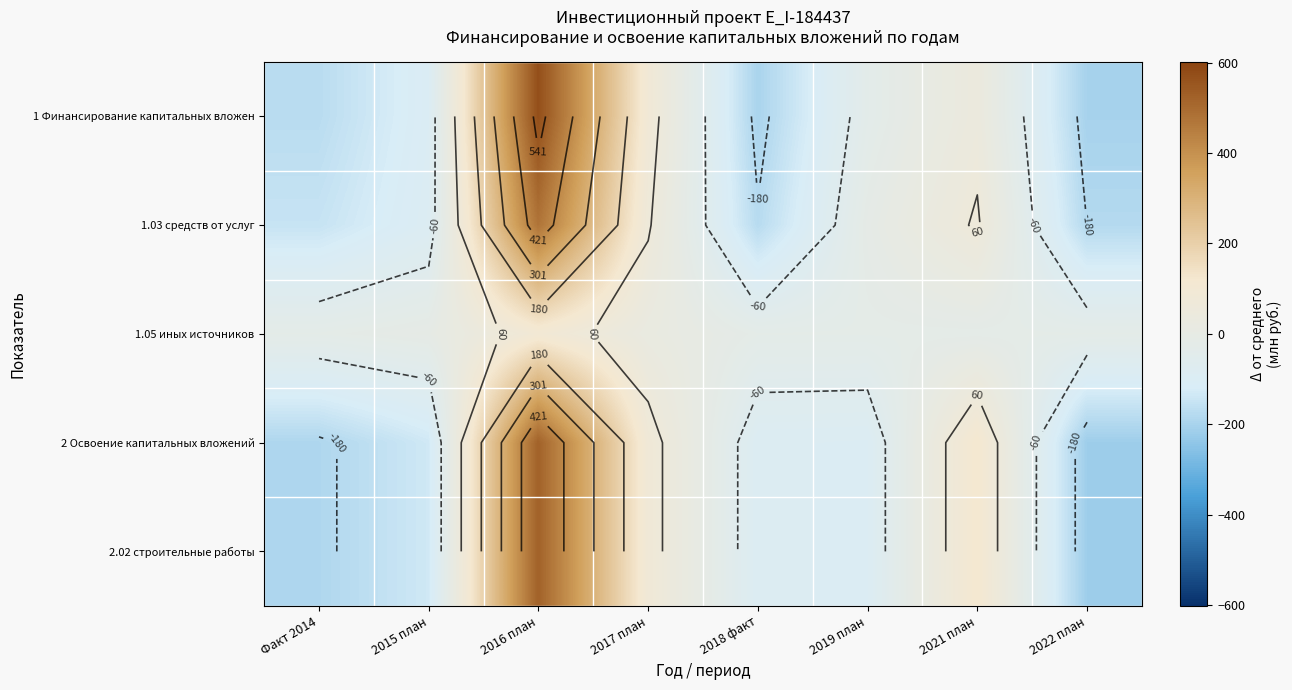

Rank the series at 2016 план from highest to lowest value.

1 Финансирование капитальных вложен, 2 Освоение капитальных вложений, 2.02 строительные работы, 1.03 средств от услуг, 1.05 иных источников